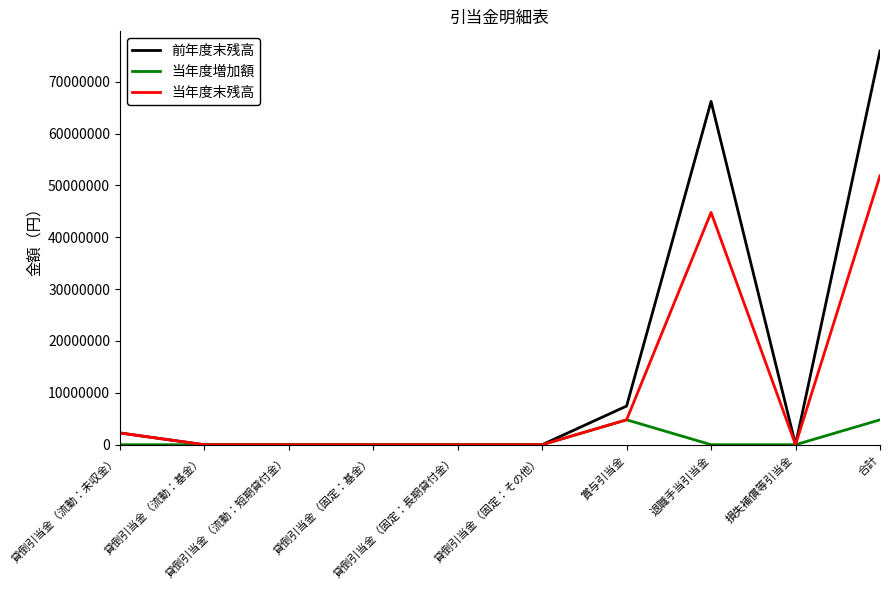

True or false: 当年度増加額 has a value of 0 at 貸倒引当金（流動：基金）.

True